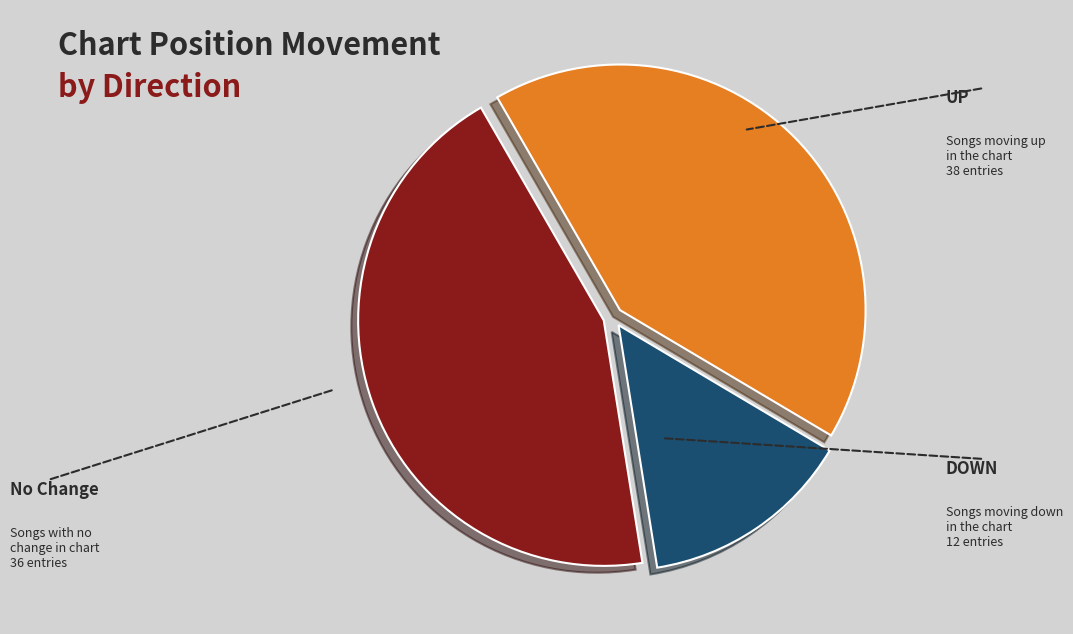

To the nearest percent, what is the average slice percentage?

33%